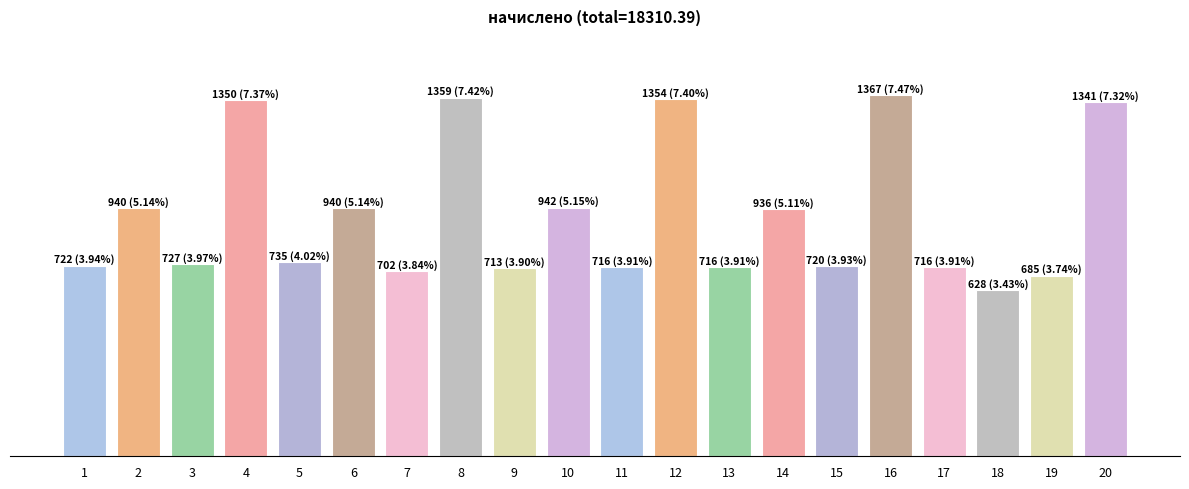

What is the approximate value at 3?

726.7